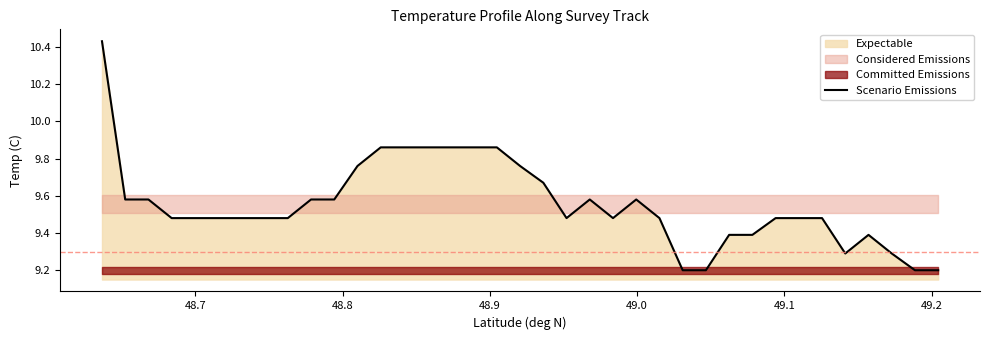

What is the greatest value displayed?

10.4